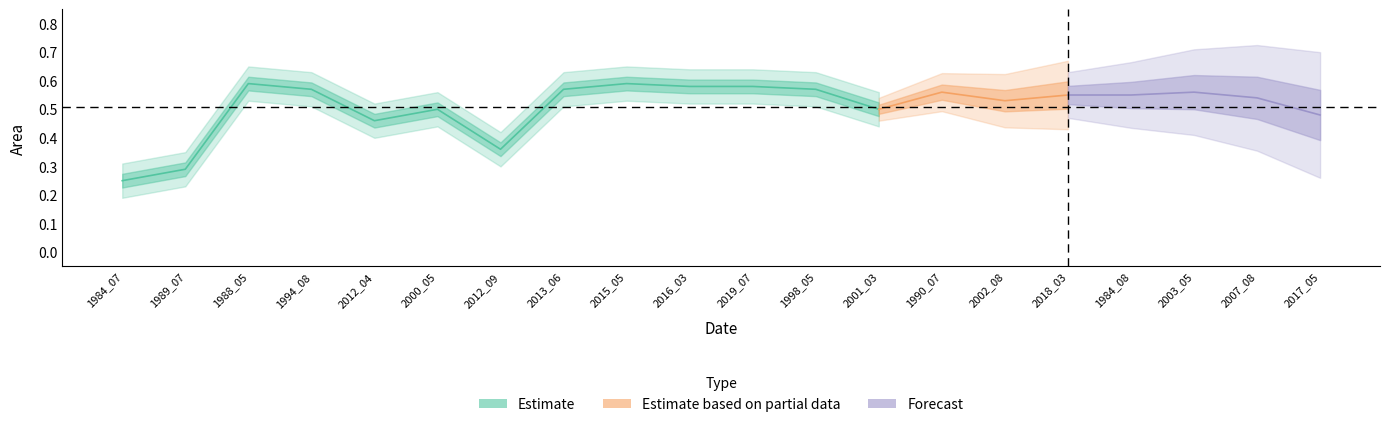

What is the sum of all waterArea values?

10.2